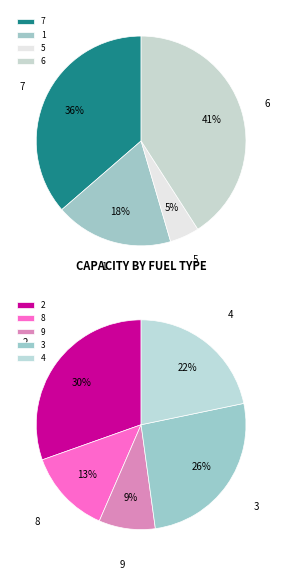

Between 4 and 1, which is larger?

4